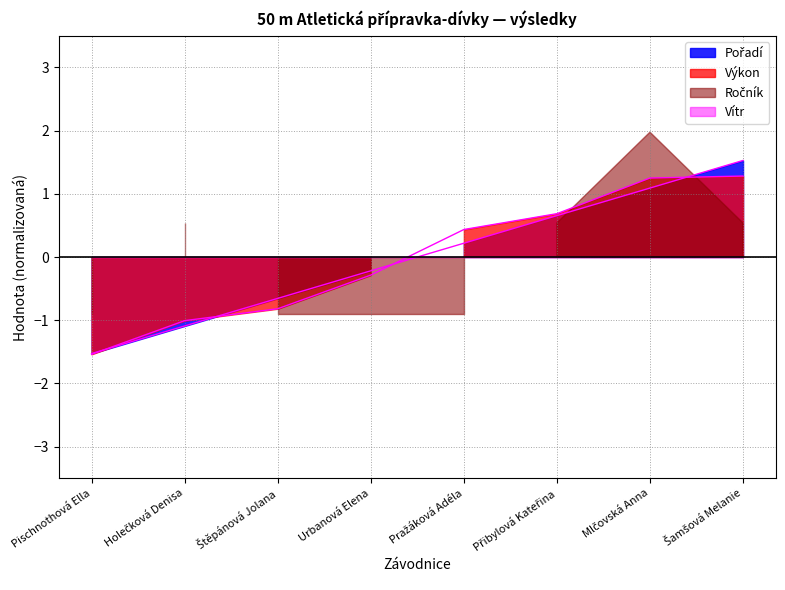

Between which two adjacent categories do Pořadí and Výkon first intersect?

Pischnothová Ella and Holečková Denisa